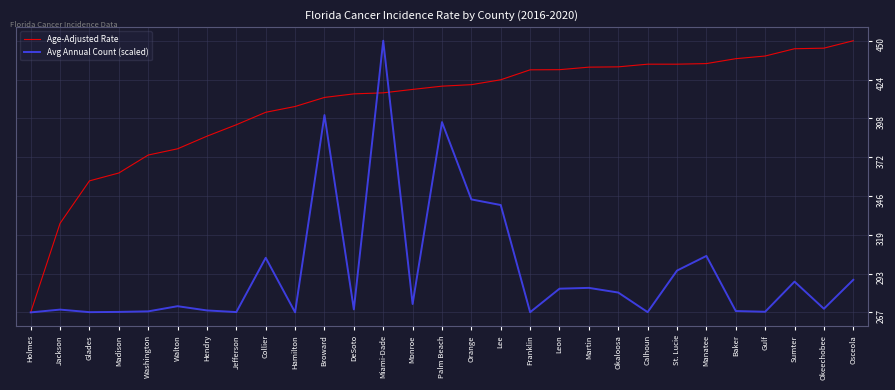

Rank the series by their average value, from highest to lowest.

Age-Adjusted Rate, Avg Annual Count (scaled)